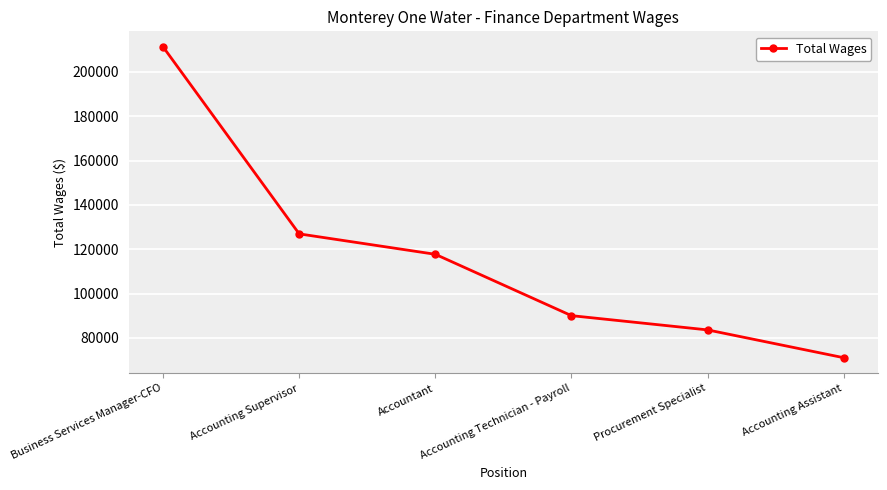

Read the value at Accounting Assistant.

71045